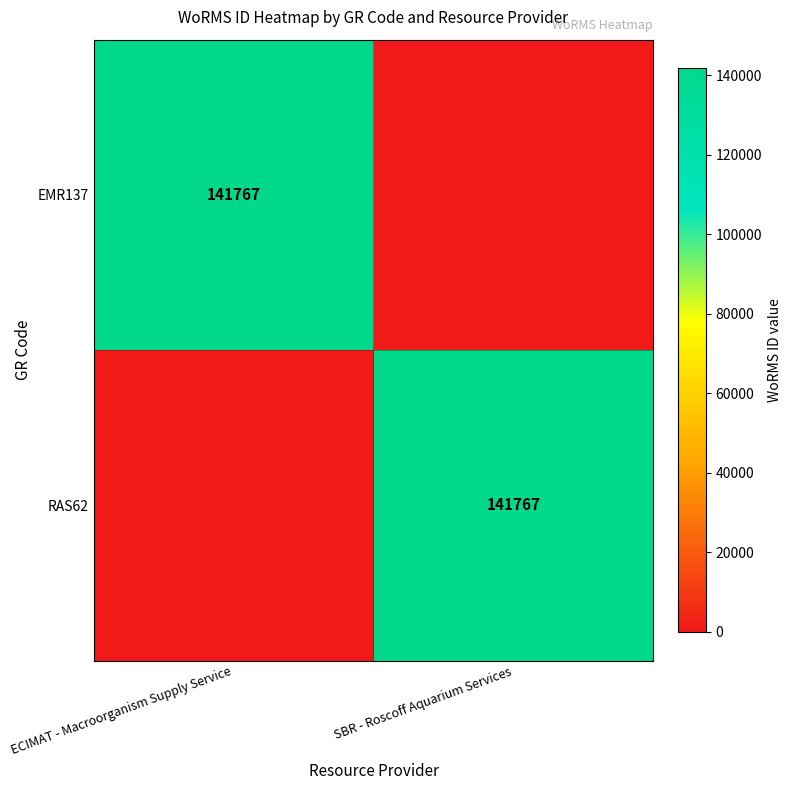

What is the maximum value shown in the chart?

141767